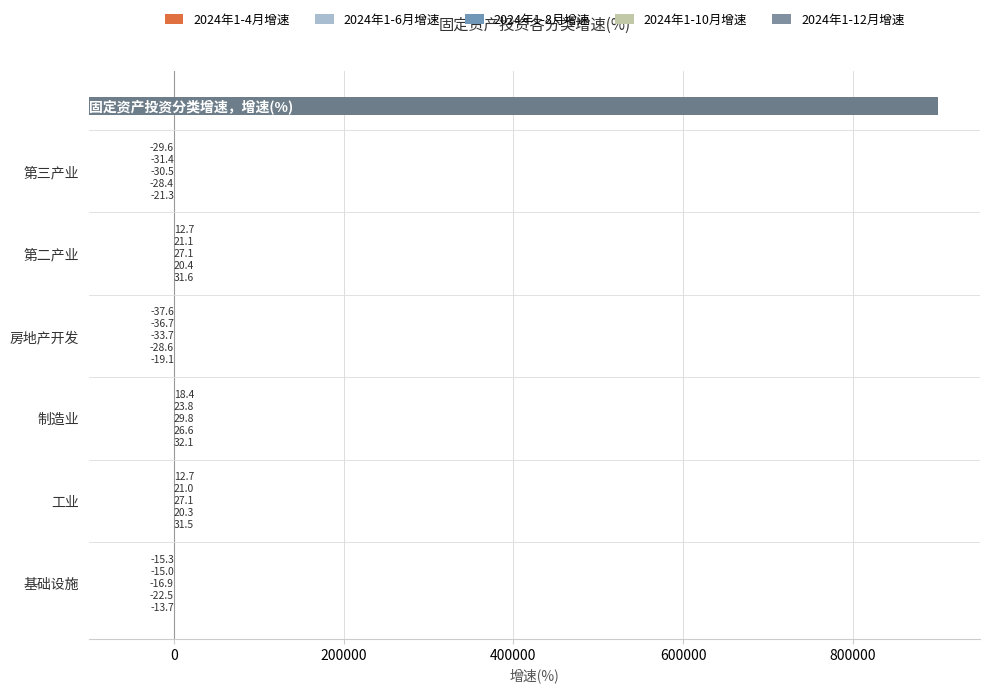

What is the total value across all series at 工业?

112.6